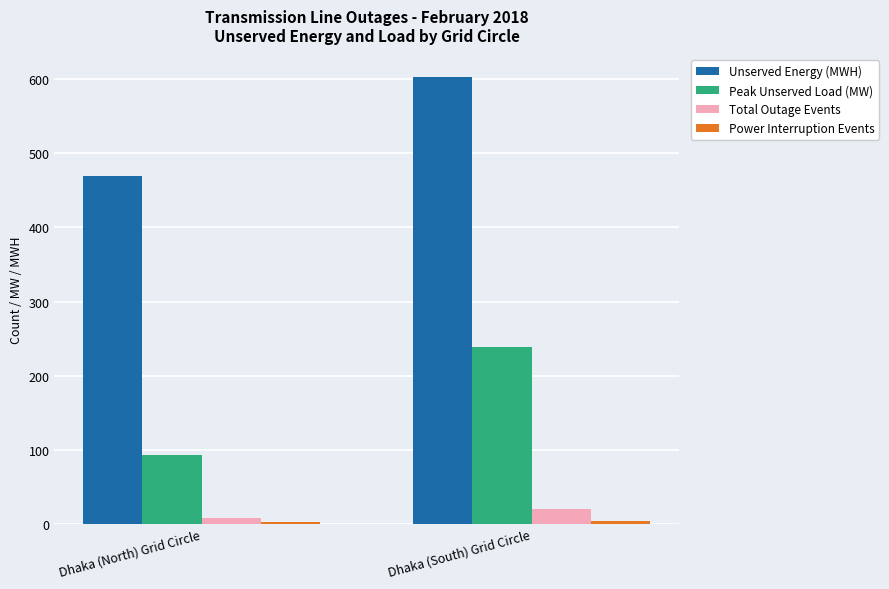

The Unserved Energy (MWH) series shows 469.6 at Dhaka (North) Grid Circle. True or false?

True